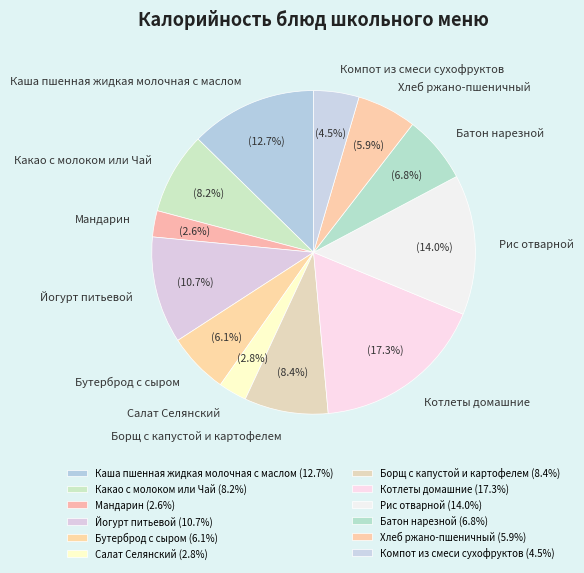

How many slices are in this pie chart?

12